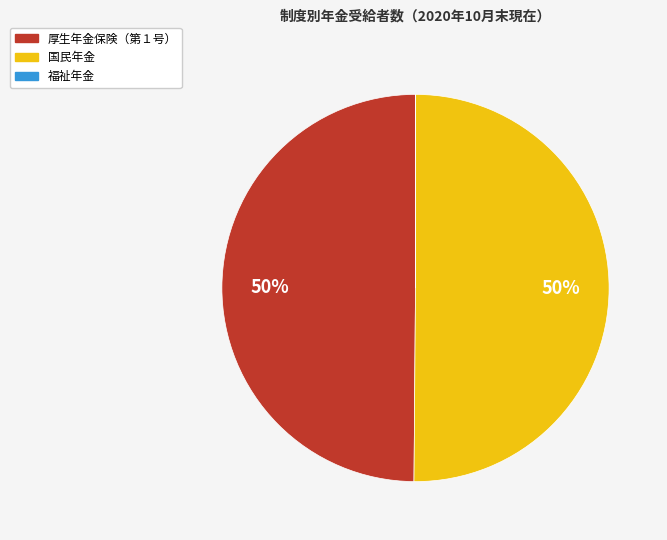

To the nearest percent, what is the difference between the largest and smallest slice percentages?

50%